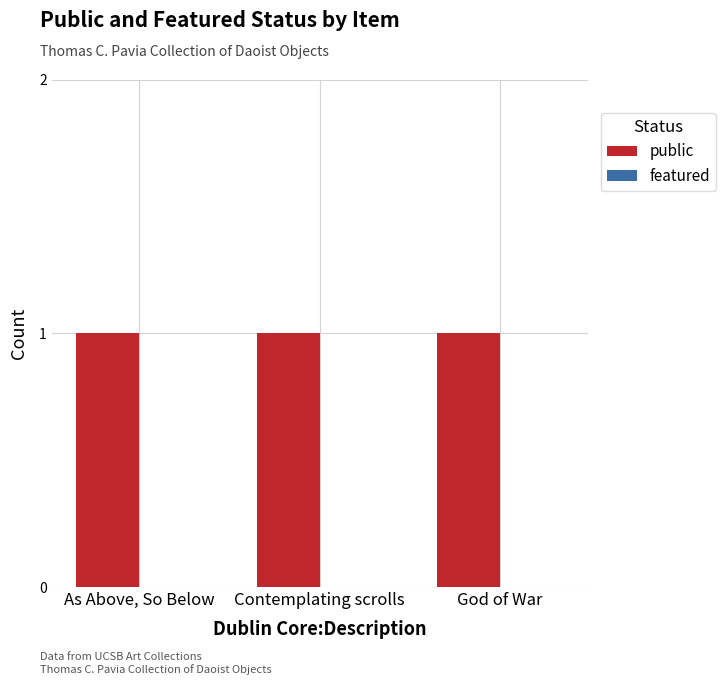

Is it true that public equals 1 at God of War?

False